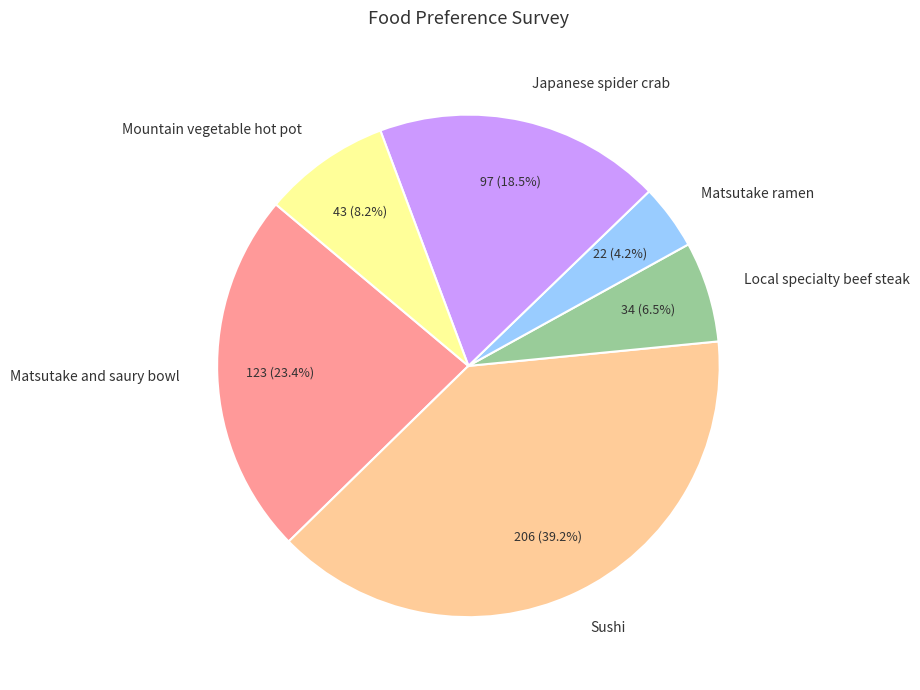

Between Matsutake ramen and Mountain vegetable hot pot, which is larger?

Mountain vegetable hot pot